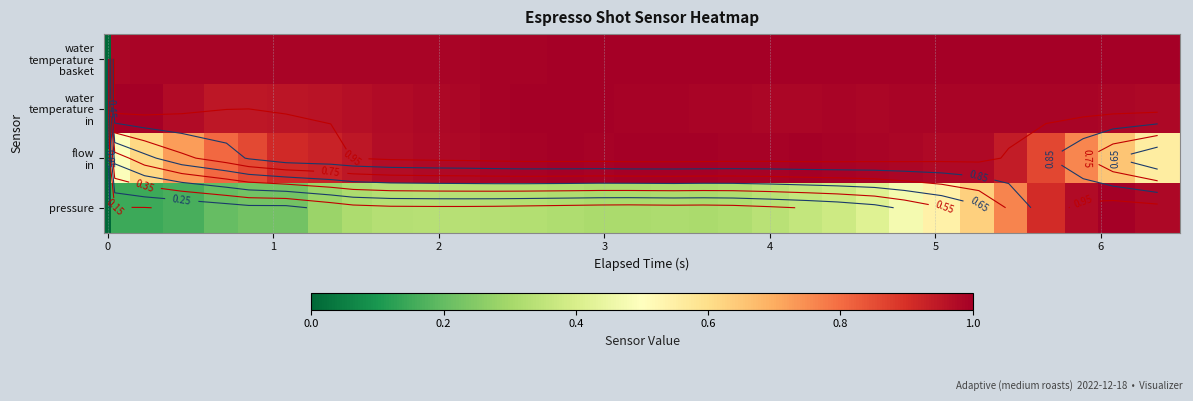

What is the sum of all water temperature basket values?

30.9